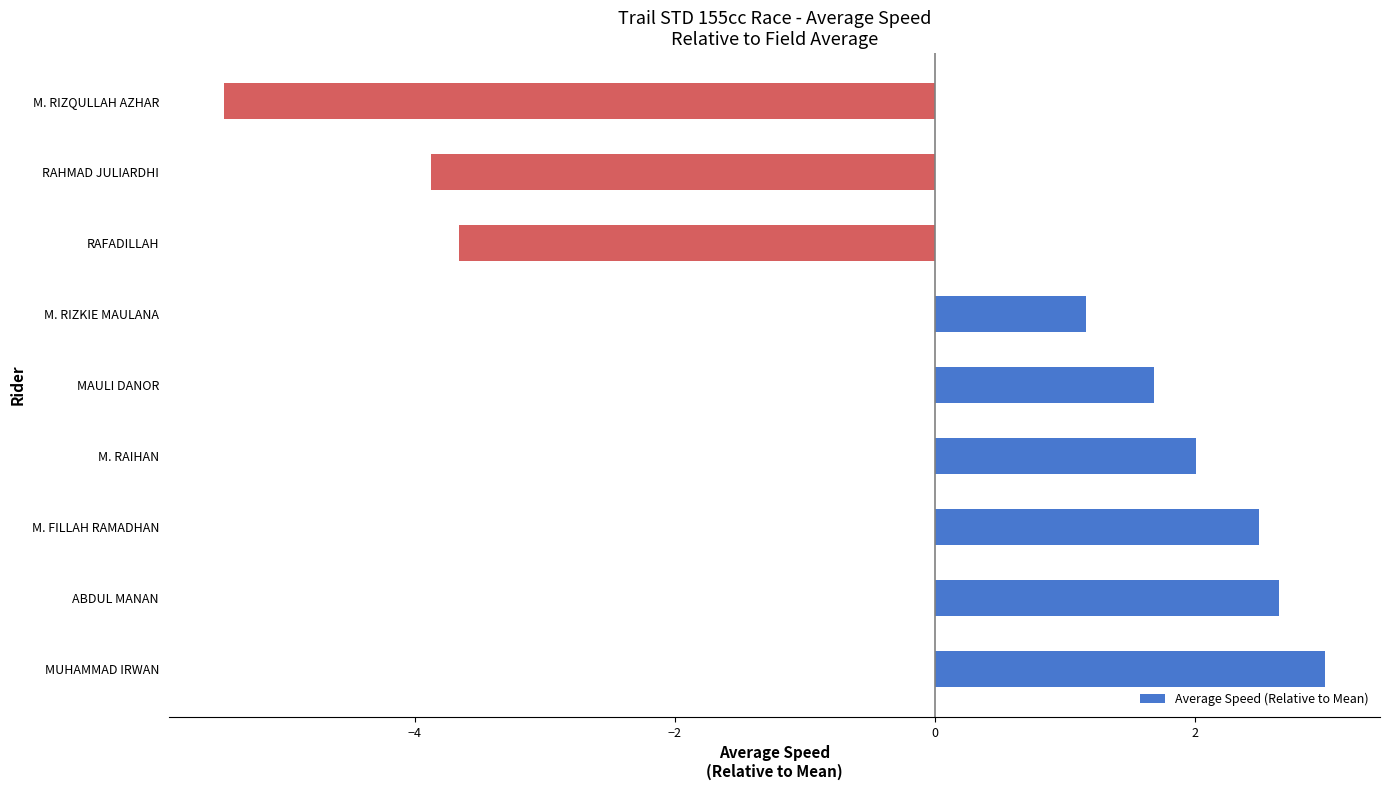

The chart shows a value of 2.5 at M. FILLAH RAMADHAN. True or false?

True